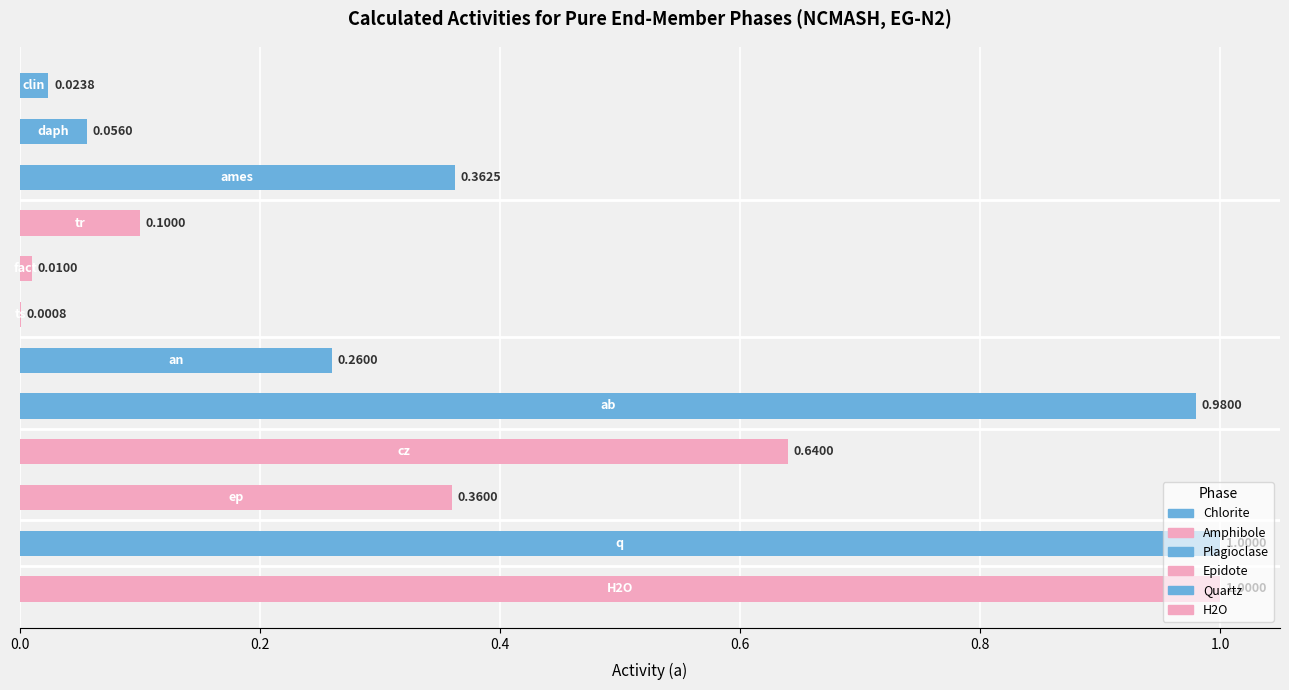

What is the sum of all values?

4.8